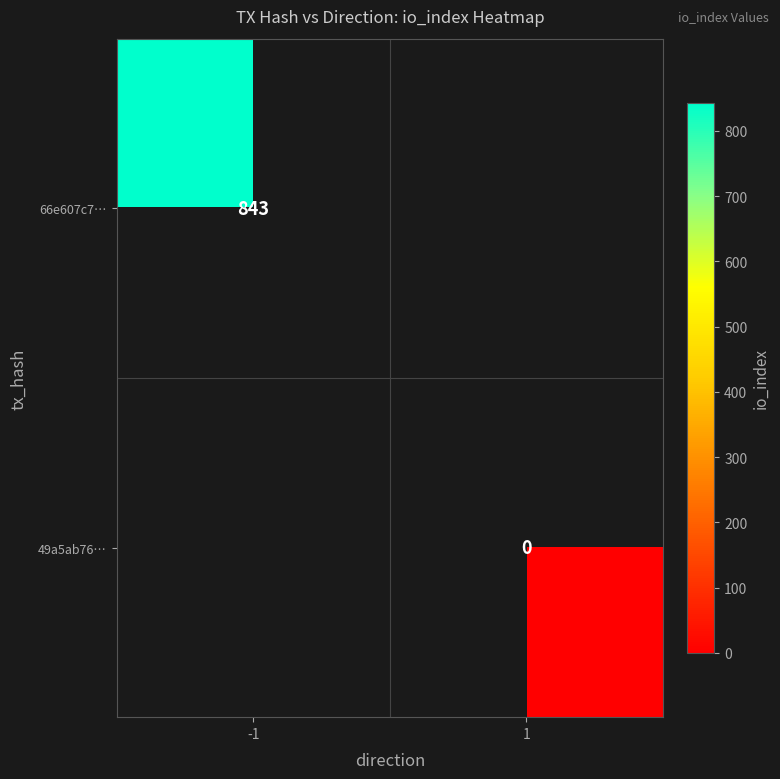

Is it true that 49a5ab76… equals 0.0 at 1?

True